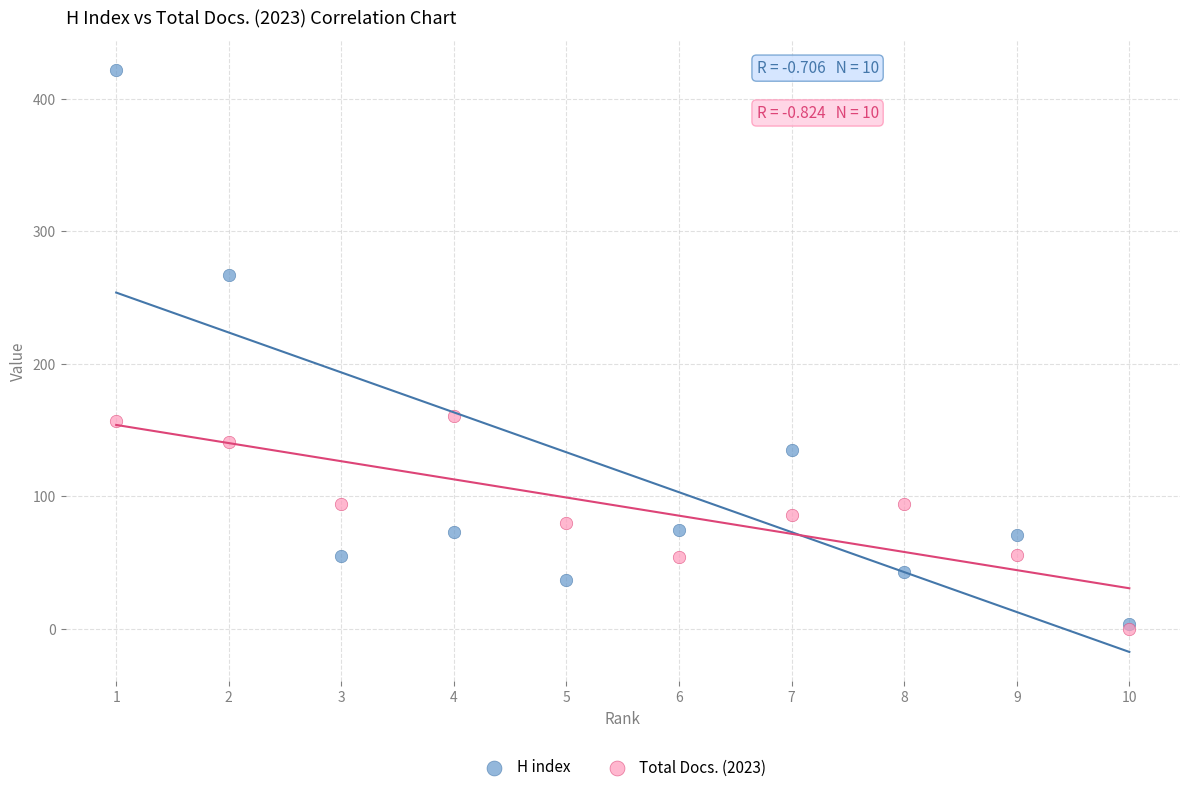

What are all the series names shown in the legend?

H index, Total Docs. (2023)